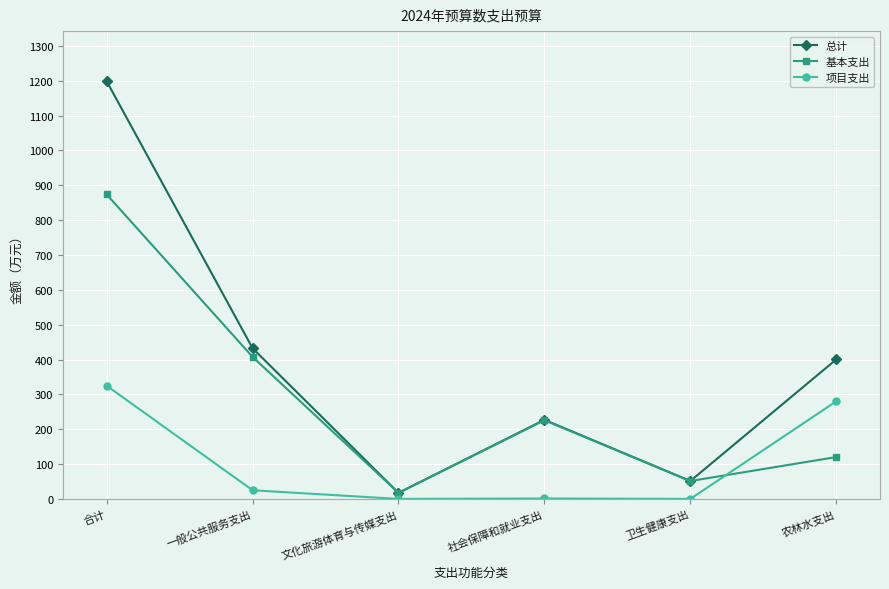

Which label corresponds to the largest value in the chart?

合计